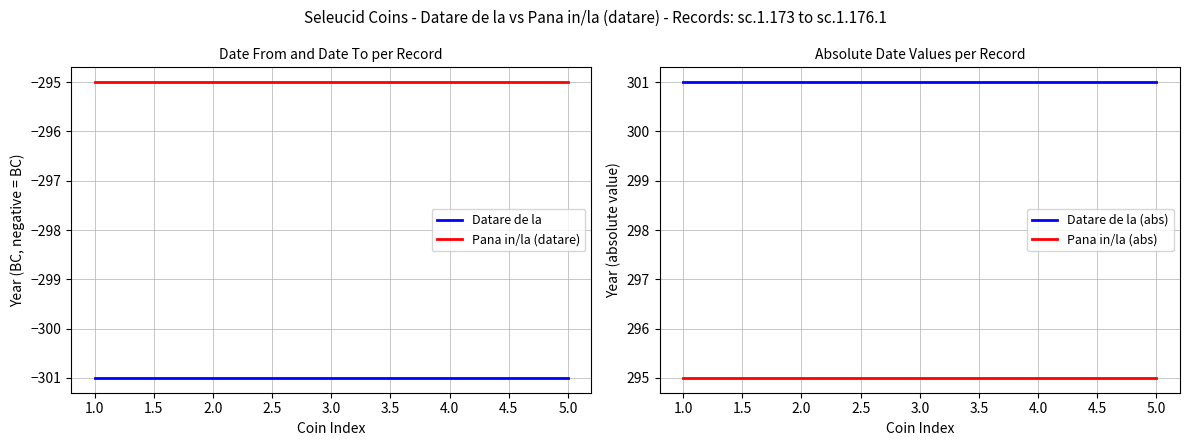

What are all the series names shown in the legend?

Datare de la, Pana in/la (datare), Datare de la (abs), Pana in/la (abs)